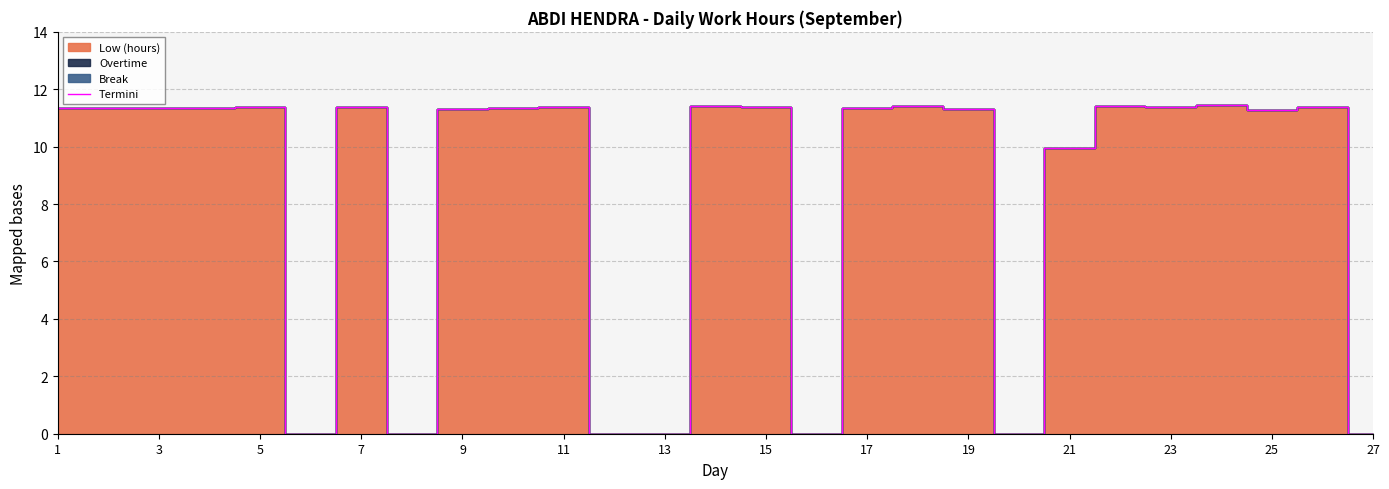

True or false: Termini has a value of 5.1 at 7.

False